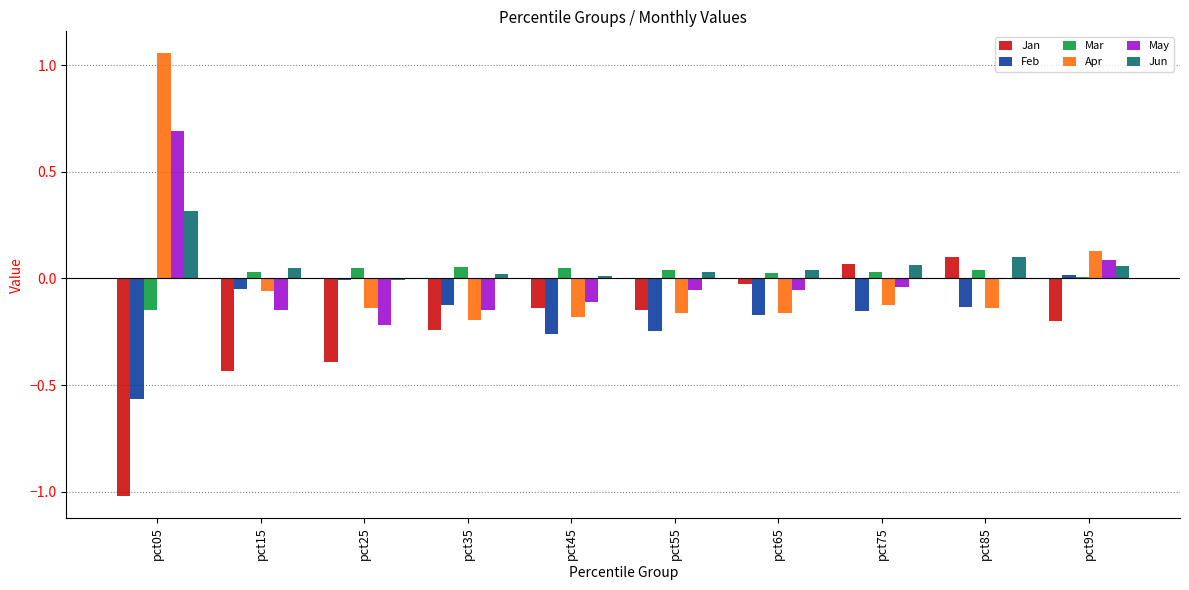

How many data points in Jan are above 0?

2